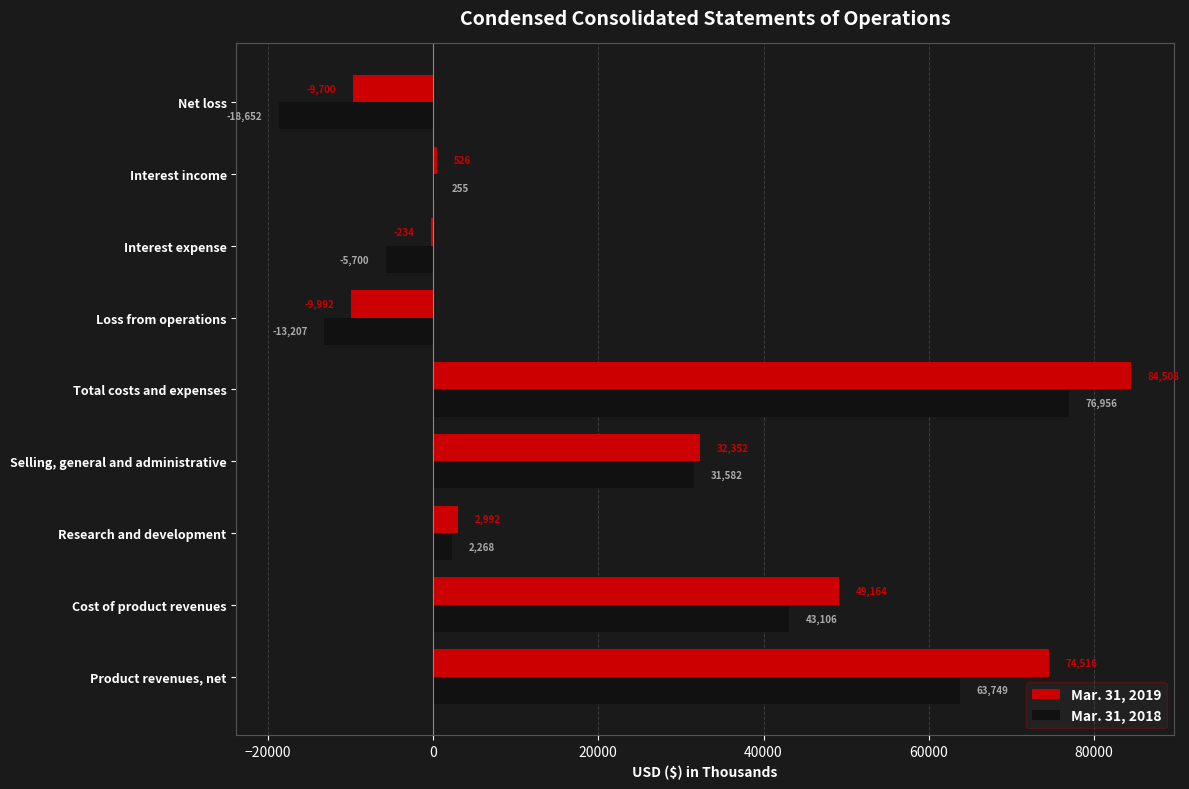

Is it true that Mar. 31, 2019 equals 74516 at Product revenues, net?

True